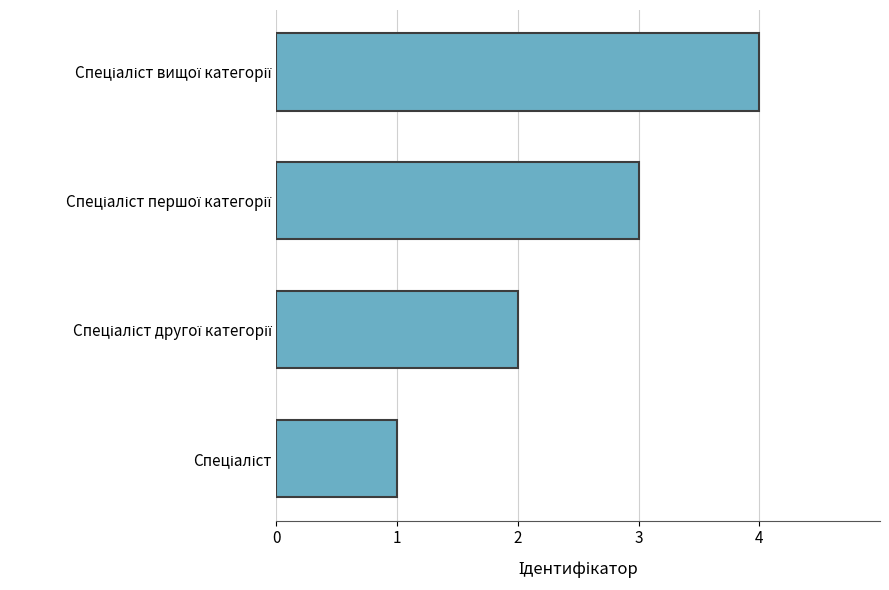

What is the maximum value shown in the chart?

4